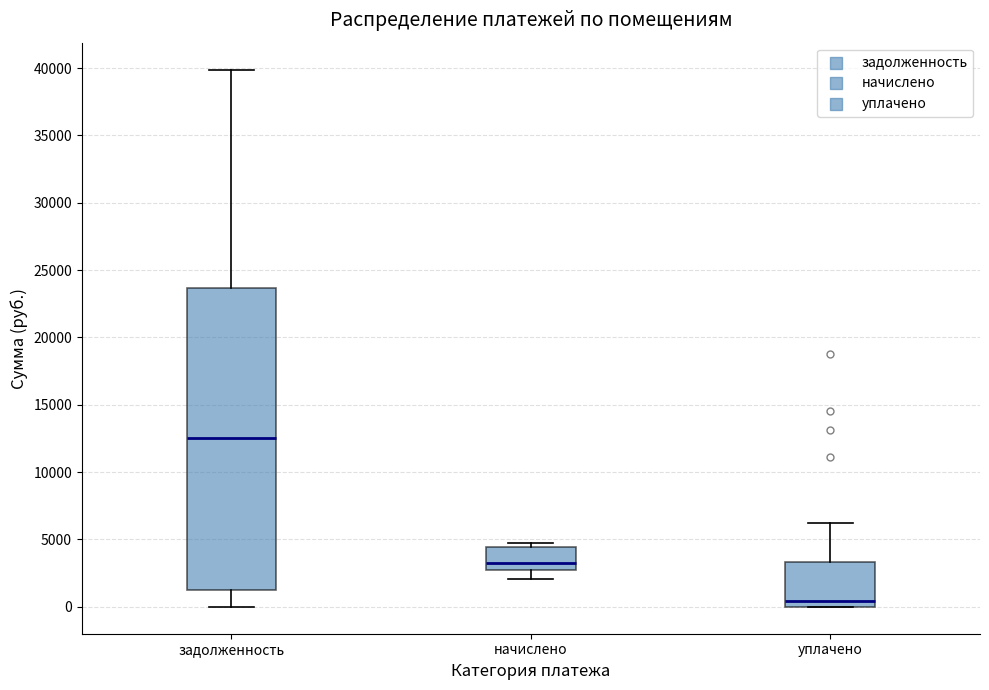

Which box's median line is the highest?

задолженность